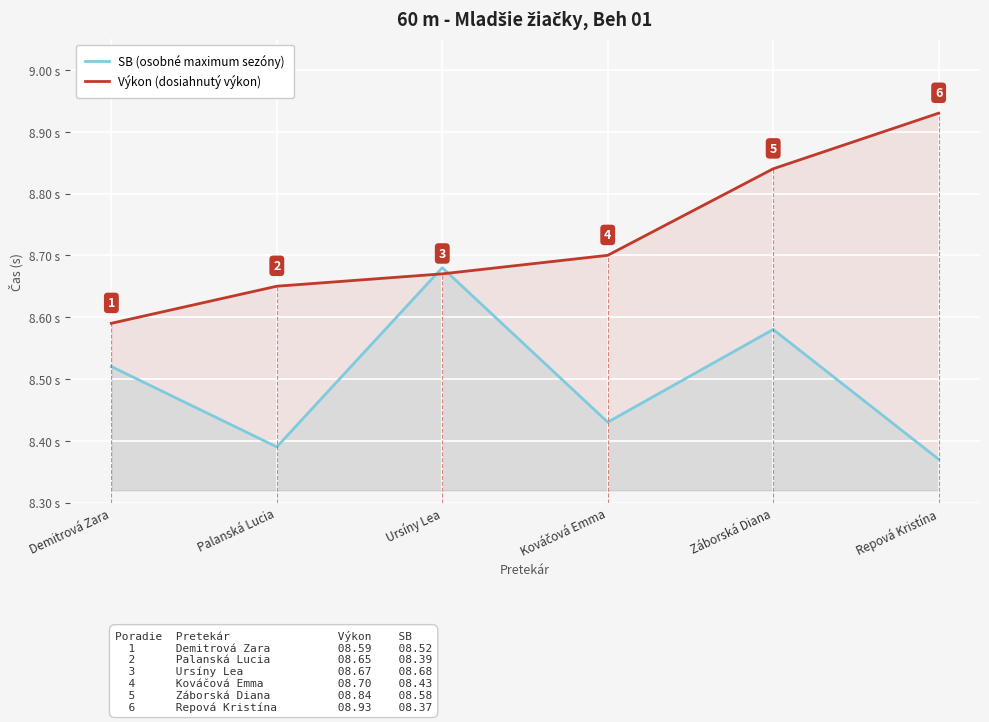

What are all the series names shown in the legend?

SB (osobné maximum sezóny), Výkon (dosiahnutý výkon)